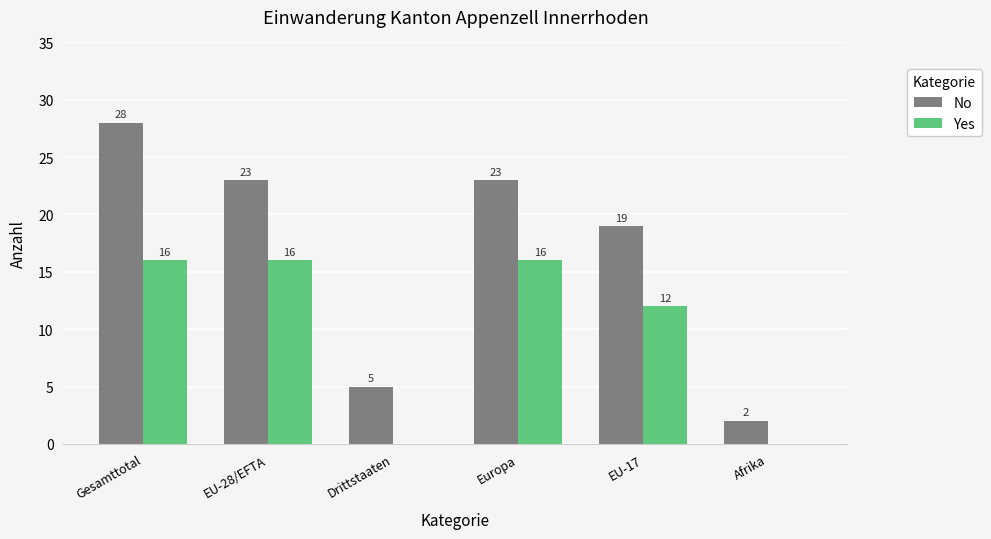

Which series has the largest range (max minus min)?

No